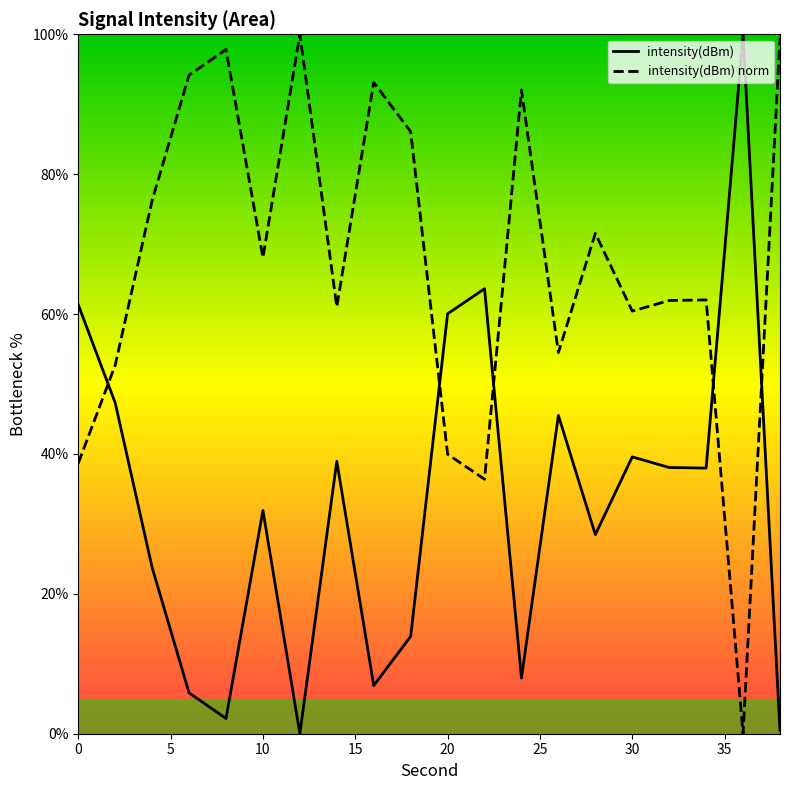

How many interior local valleys (lower than both neighbors) does the data have?

6